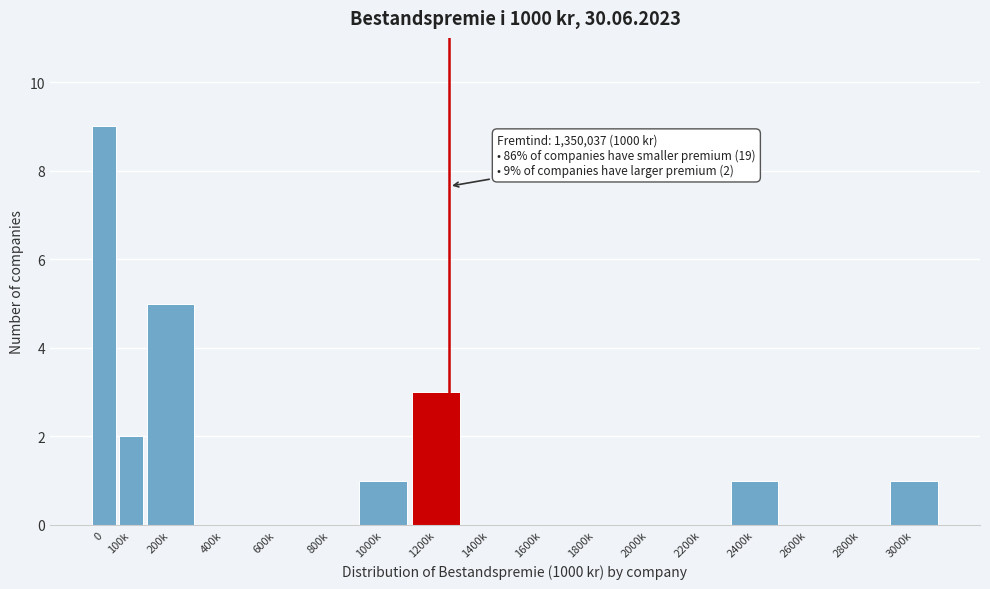

Reading right to left, list all the values displayed in this chart.

3000k=1	2800k=0	2600k=0	2400k=1	2200k=0	2000k=0	1800k=0	1600k=0	1400k=0	1200k=3	1000k=1	800k=0	600k=0	400k=0	200k=5	100k=2	0=9